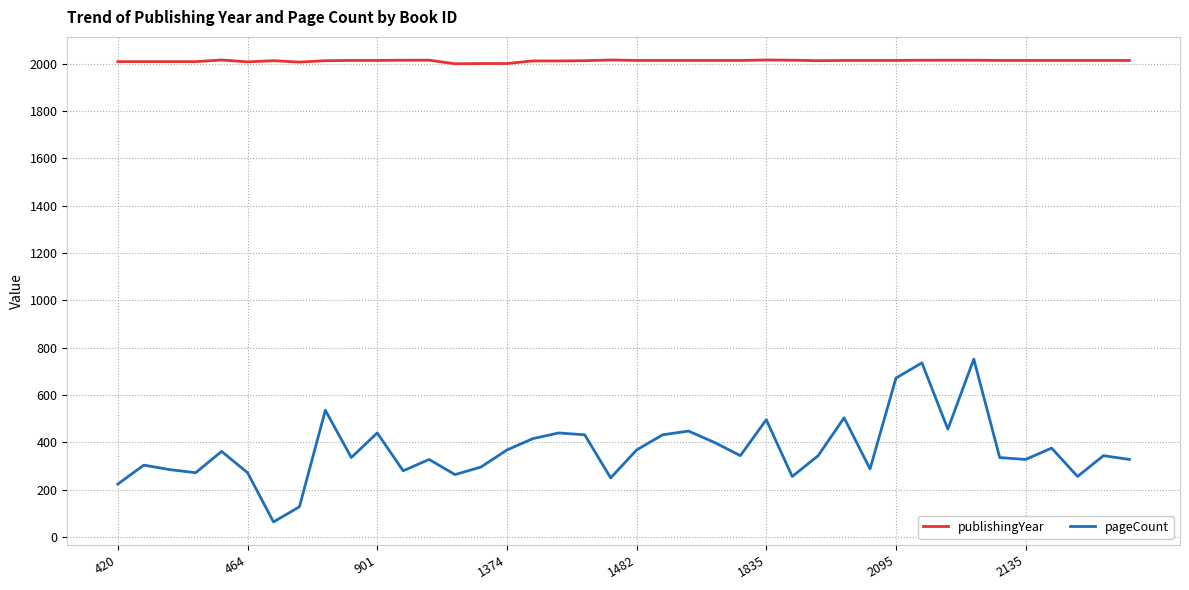

True or false: pageCount and publishingYear cross at least once.

False